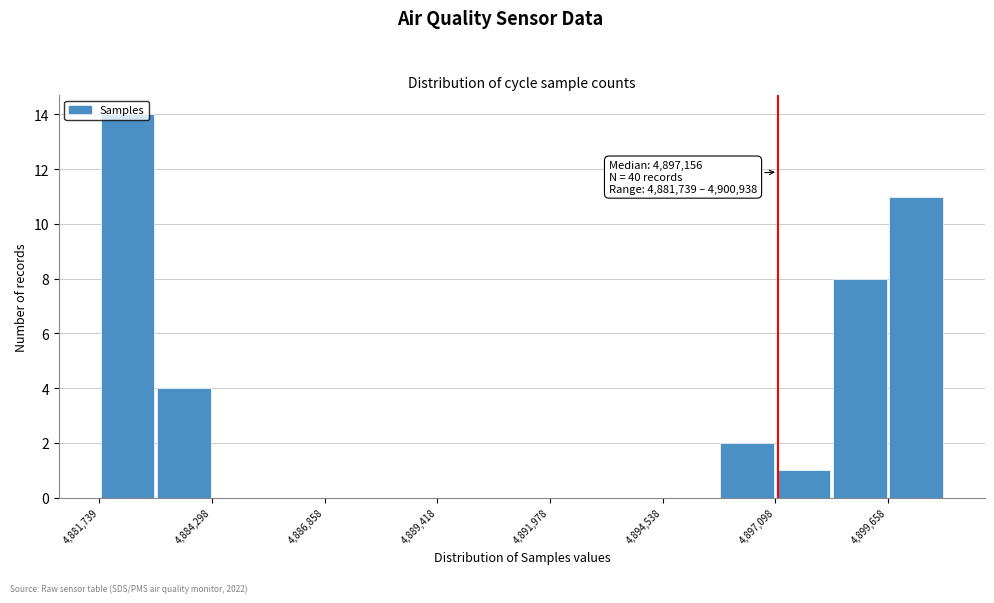

Around what value on the x-axis is the tallest bar? Give the approximate position of its centre, as read against the axis.

4882500